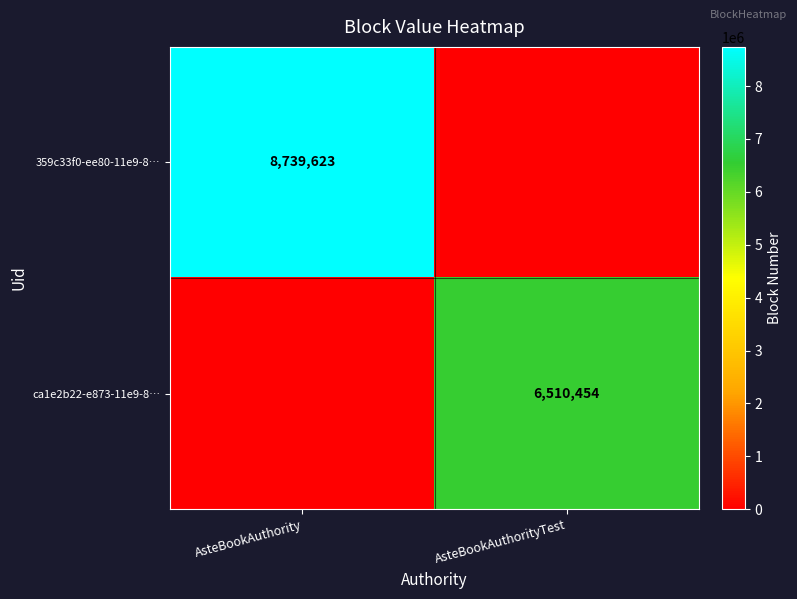

True or false: ca1e2b22-e873-11e9-8… has a value of 6510454 at AsteBookAuthorityTest.

True